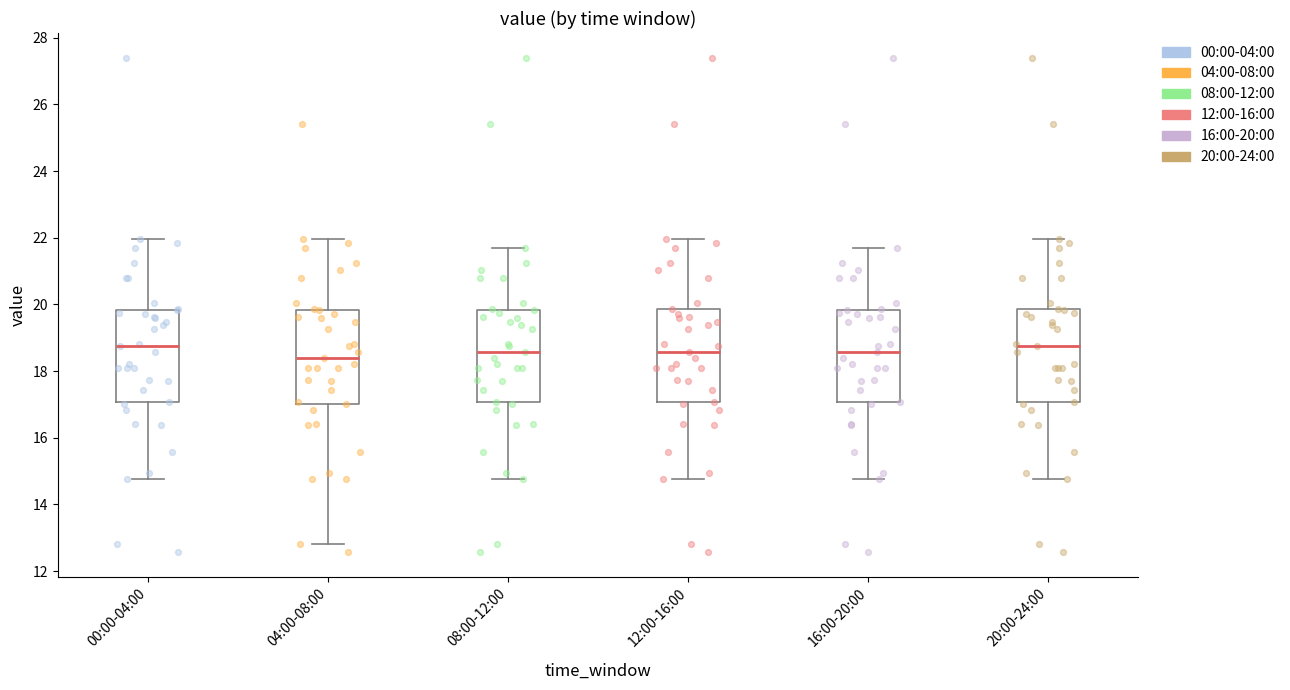

Where does the median line of the box for 16:00-20:00 sit on the y-axis? The values are not printed on the chart, so give them approximately, as read against the axis.

18.6